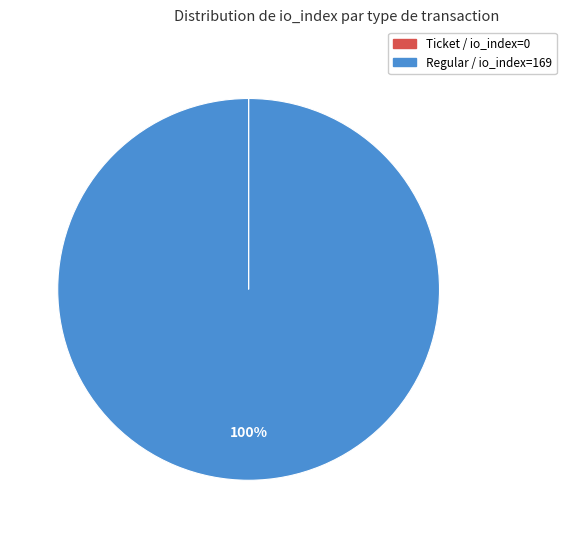

To the nearest percent, what is the average slice percentage?

50%